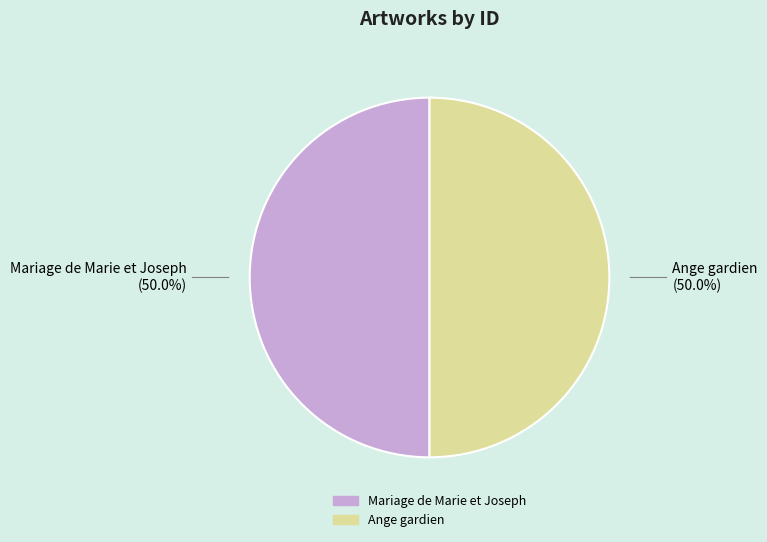

How many slices are in this pie chart?

2